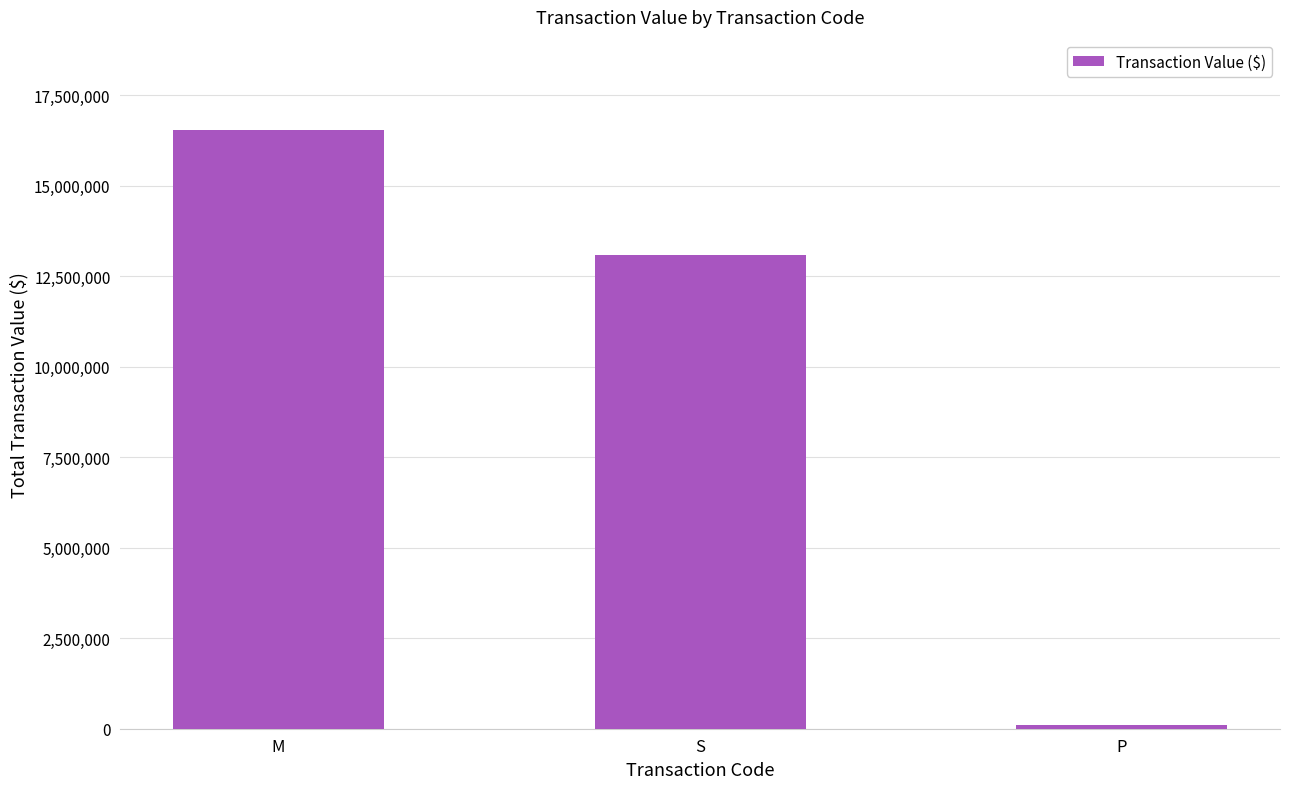

Count the number of data series in this chart.

1